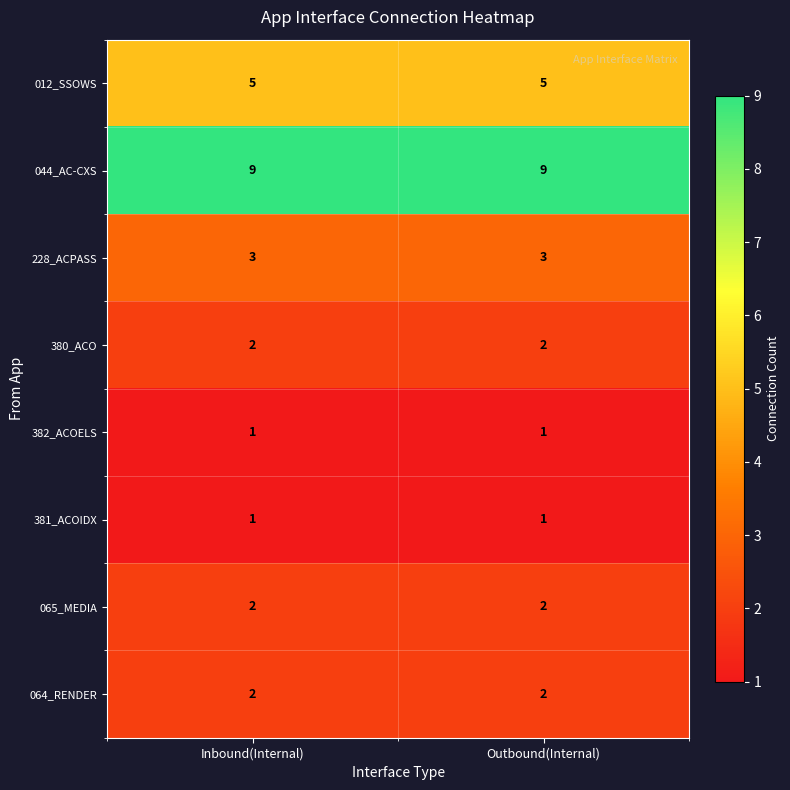

True or false: 064_RENDER has a value of 2 at Outbound(Internal).

True